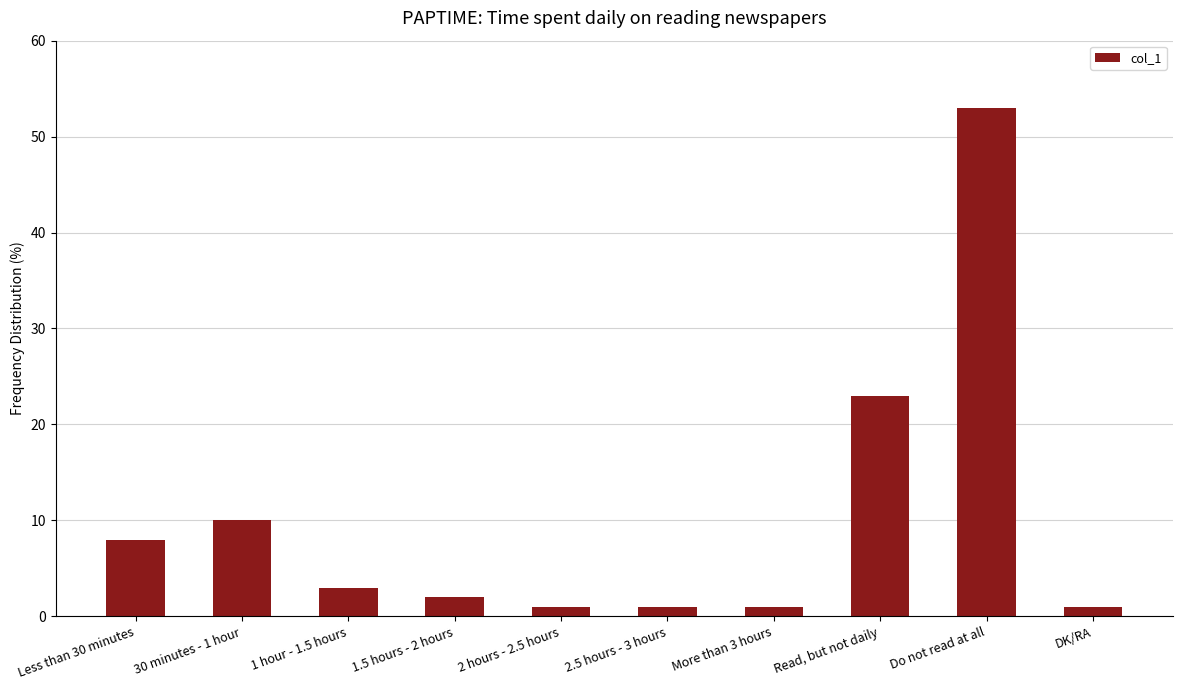

What is the label of the 1st bar from the left?

Less than 30 minutes